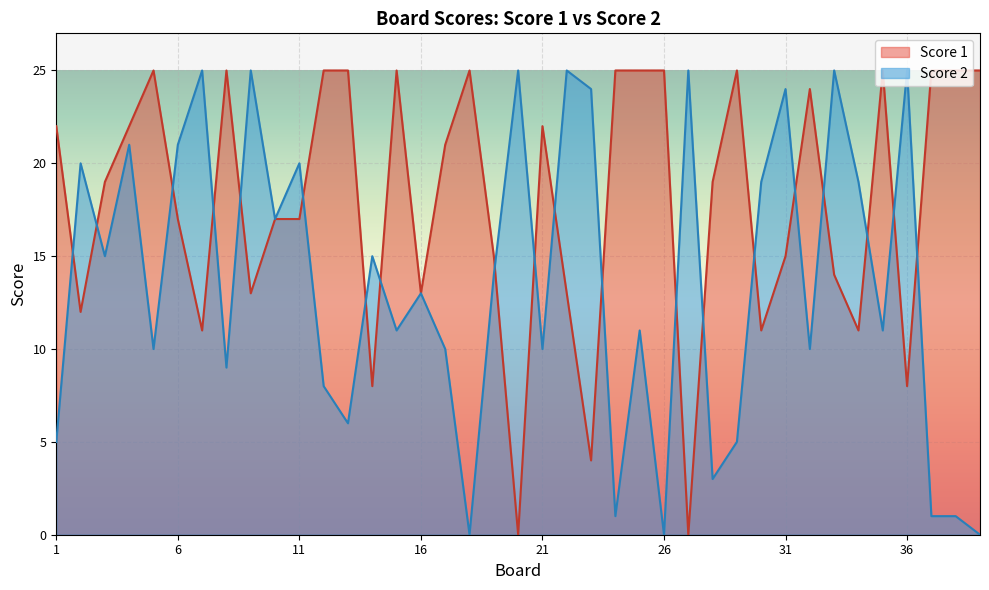

Reading right to left, list all the values displayed in this chart.

Score 1: 39=25	38=25	37=25	36=8	35=25	34=11	33=14	32=24	31=15	30=11	29=25	28=19	27=0	26=25	25=25	24=25	23=4	22=13	21=22	20=0	19=15	18=25	17=21	16=13	15=25	14=8	13=25	12=25	11=17	10=17	9=13	8=25	7=11	6=17	5=25	4=22	3=19	2=12	1=22
Score 2: 39=0	38=1	37=1	36=25	35=11	34=19	33=25	32=10	31=24	30=19	29=5	28=3	27=25	26=0	25=11	24=1	23=24	22=25	21=10	20=25	19=14	18=0	17=10	16=13	15=11	14=15	13=6	12=8	11=20	10=17	9=25	8=9	7=25	6=21	5=10	4=21	3=15	2=20	1=5